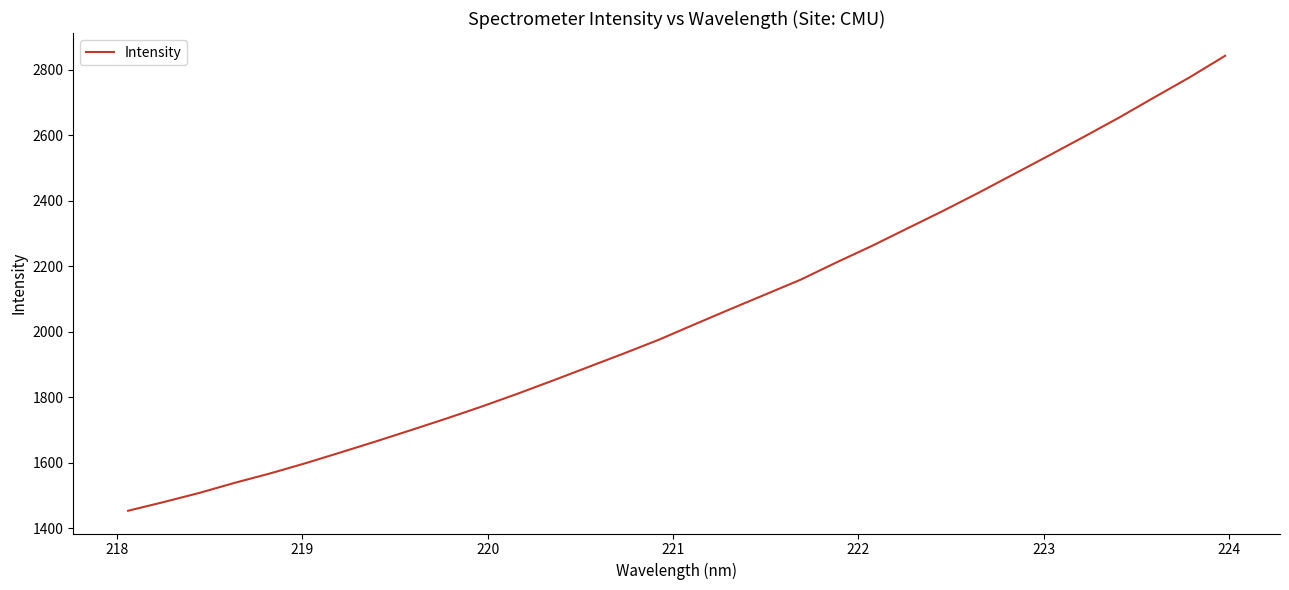

What is the minimum value shown in the chart?

1453.8